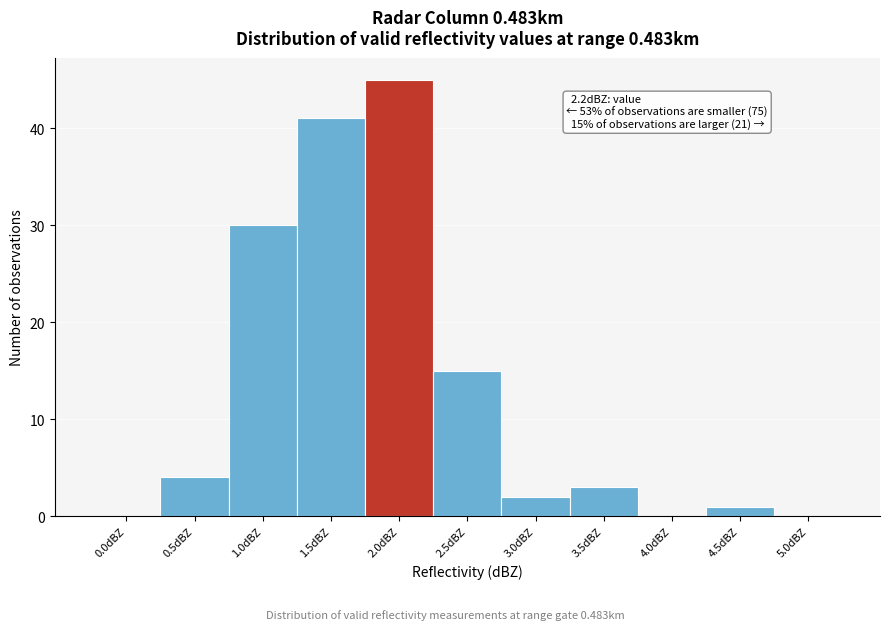

Reading right to left, extract all data points from this chart.

5.0dBZ=0	4.5dBZ=1	4.0dBZ=0	3.5dBZ=3	3.0dBZ=2	2.5dBZ=15	2.0dBZ=45	1.5dBZ=41	1.0dBZ=30	0.5dBZ=4	0.0dBZ=0